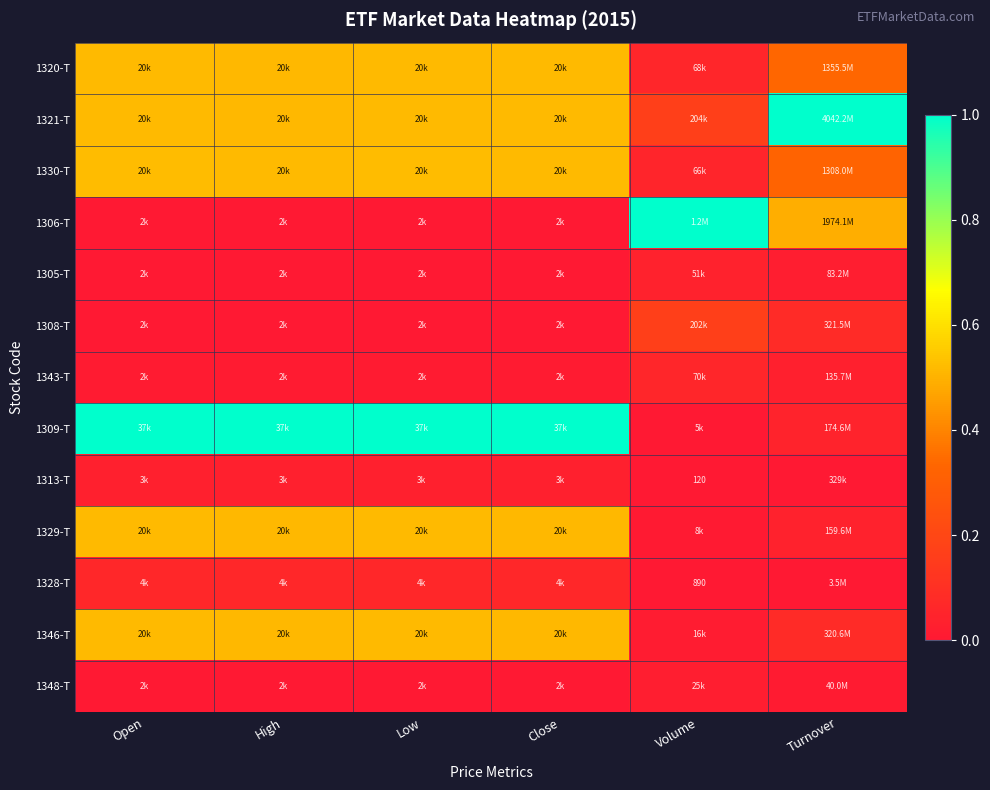

Rank the series at Close from lowest to highest value.

1308-T, 1348-T, 1306-T, 1305-T, 1343-T, 1313-T, 1328-T, 1329-T, 1346-T, 1321-T, 1320-T, 1330-T, 1309-T